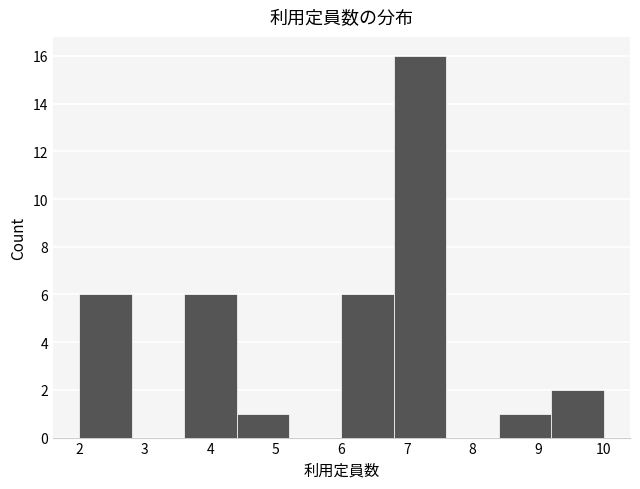

Reading left to right, list every bar in this chart as the range it spans on the x-axis followed by its height. The values are not printed on the chart, so give them approximately, as read against the axis.

2.0 to 2.8: 6
2.8 to 3.6: 0
3.6 to 4.4: 6
4.4 to 5.2: 1
5.2 to 6.0: 0
6.0 to 6.8: 6
6.8 to 7.6: 16
7.6 to 8.4: 0
8.4 to 9.2: 1
9.2 to 10.0: 2